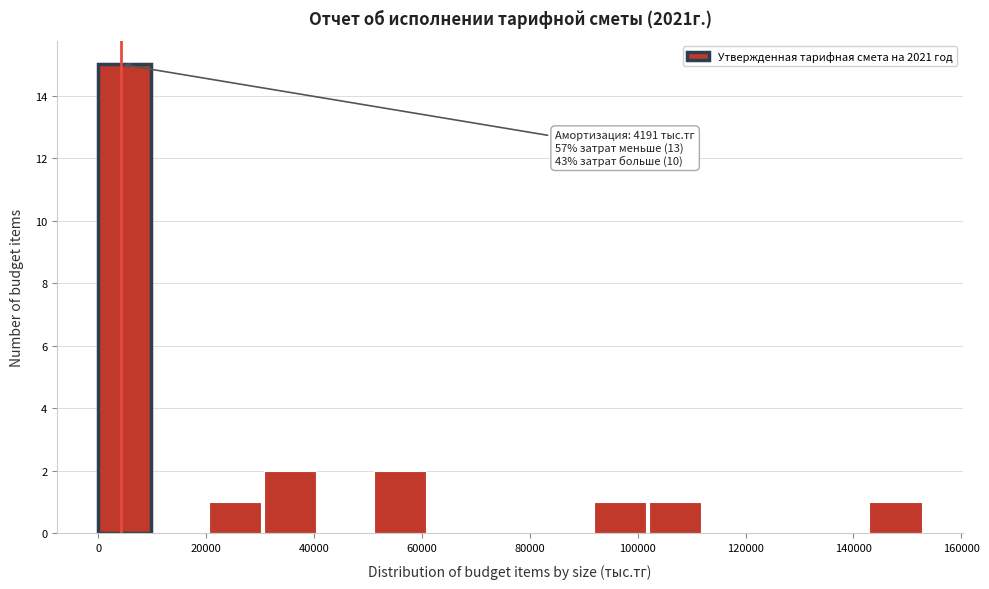

Which range on the x-axis has the tallest bar?

0 to 10000